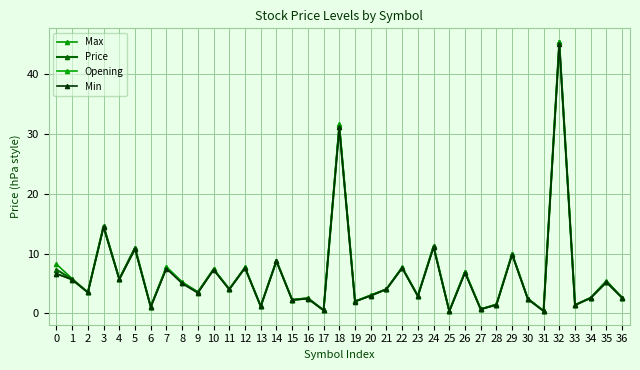

Rank the series by their maximum value, from lowest to highest.

Min, Opening, Price, Max